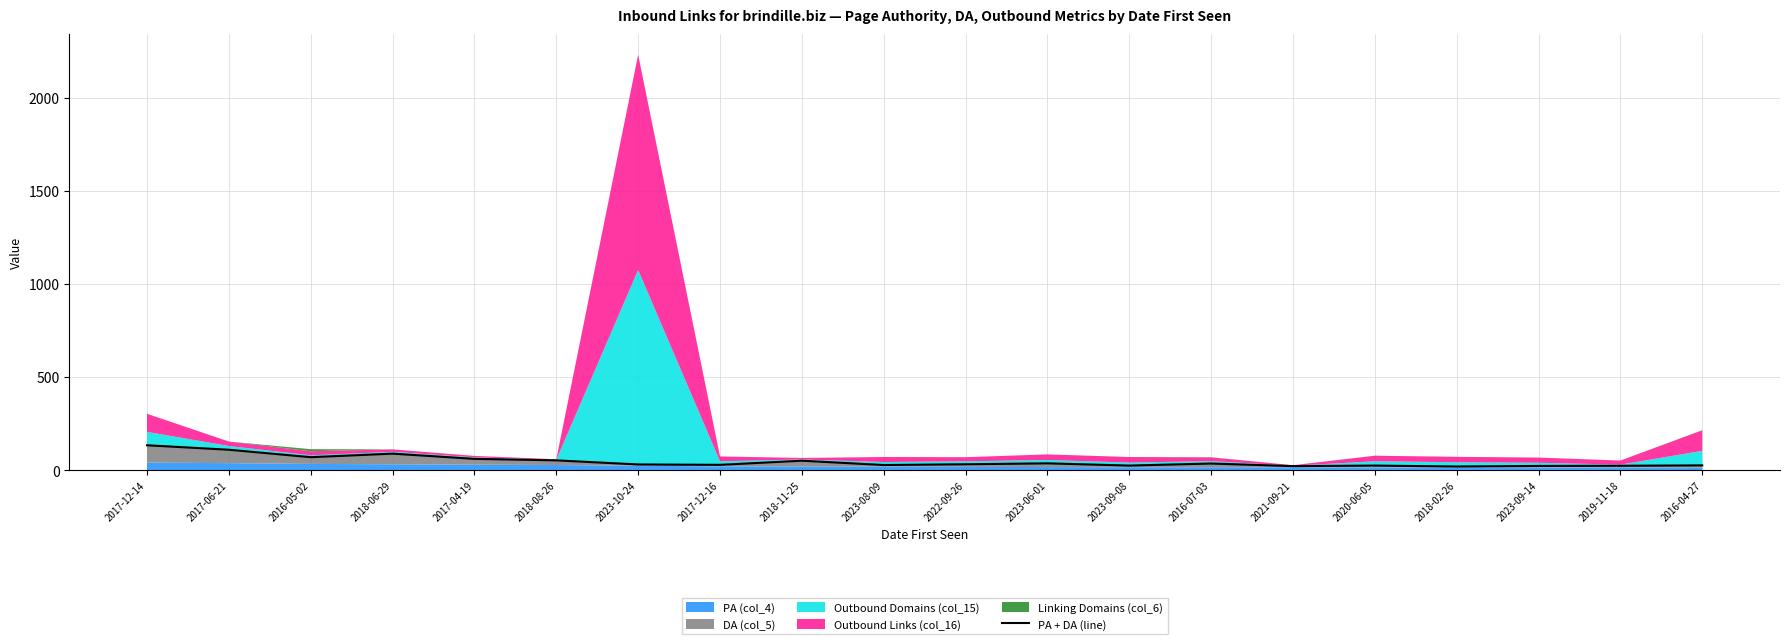

Rank the categories by value from lowest to highest.

2018-02-26, 2021-09-21, 2023-09-14, 2019-11-18, 2023-09-08, 2020-06-05, 2016-04-27, 2023-08-09, 2017-12-16, 2023-10-24, 2022-09-26, 2016-07-03, 2023-06-01, 2018-11-25, 2018-08-26, 2017-04-19, 2016-05-02, 2018-06-29, 2017-06-21, 2017-12-14